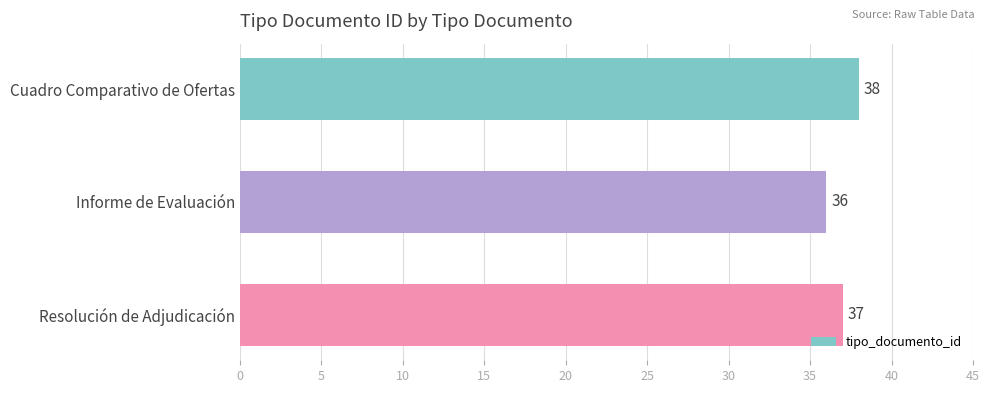

How many categories are shown in the chart?

3